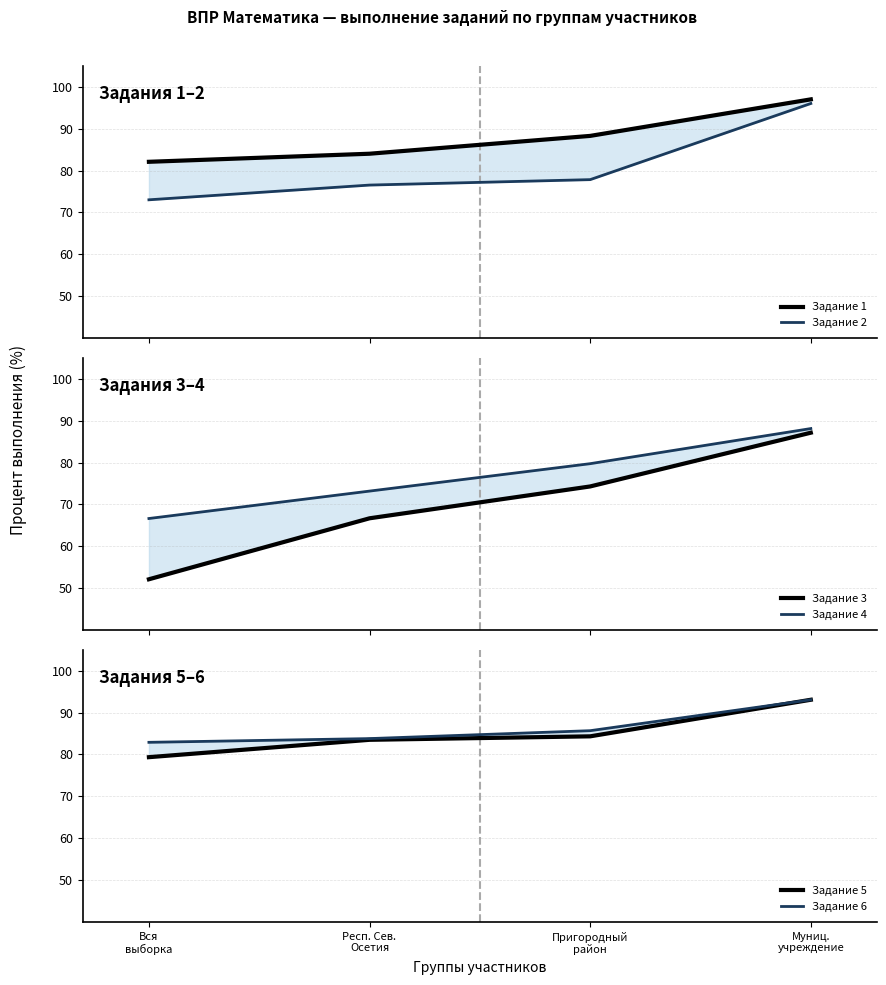

What is the label of the 2nd point from the right?

Пригородный
район